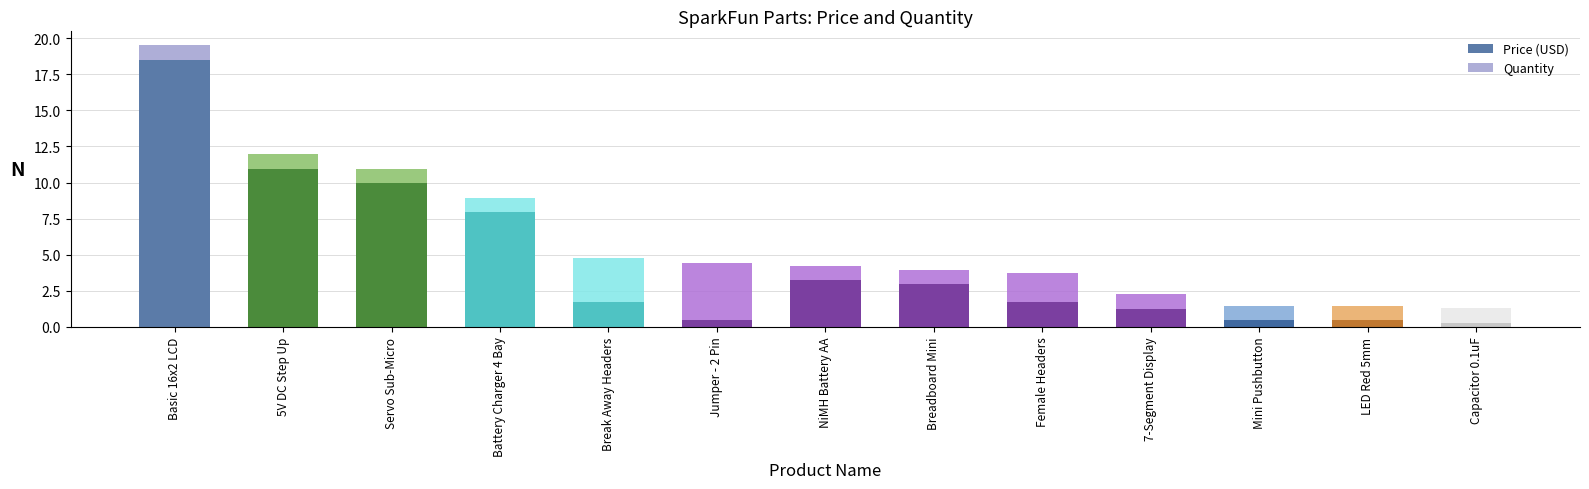

What is the difference between the maximum and minimum values in the Price (USD) series?

18.2